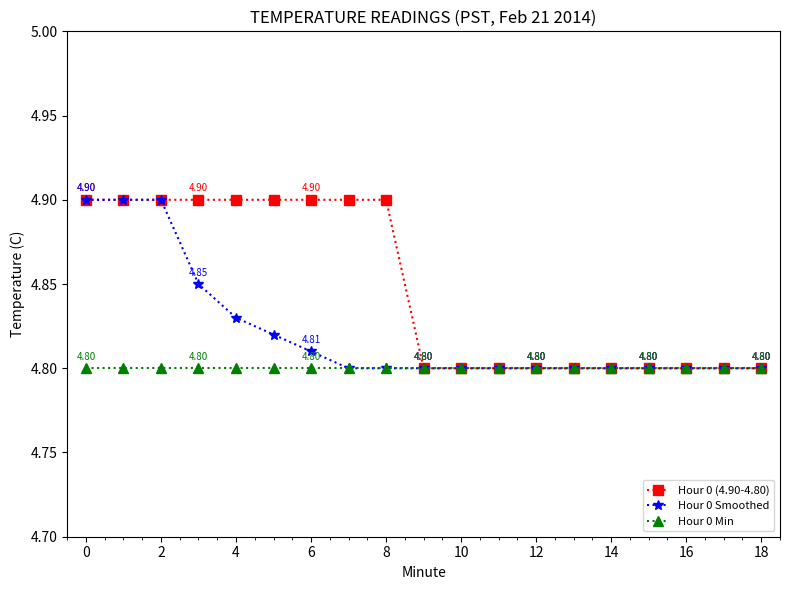

List the series in order of their overall mean, lowest first.

Hour 0 Min, Hour 0 Smoothed, Hour 0 (4.90-4.80)